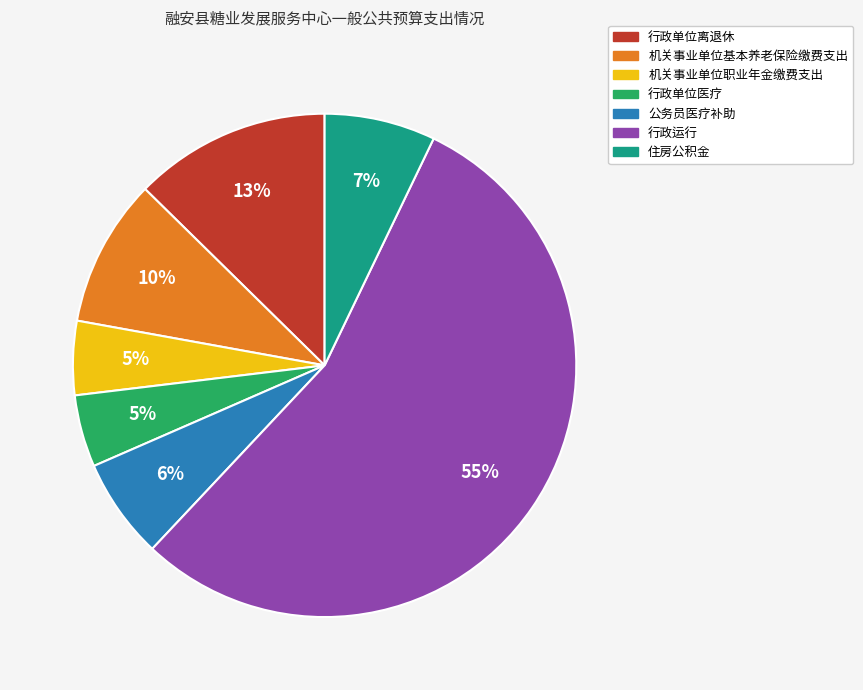

Is there a majority slice in this chart?

Yes